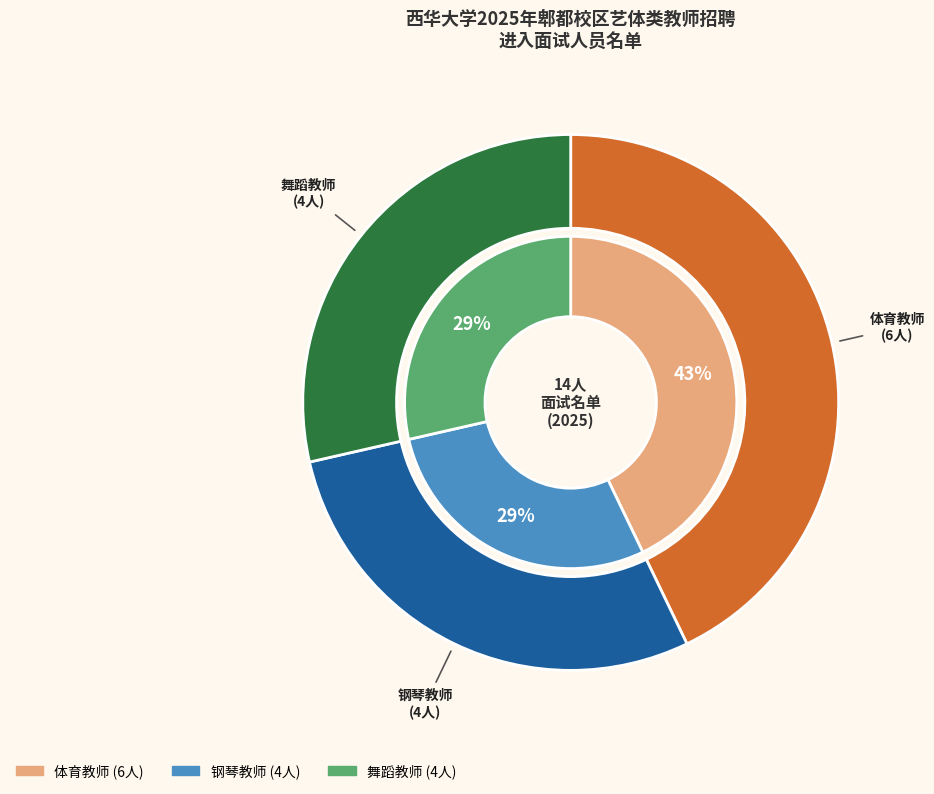

The 体育教师 slice represents 43% of the pie. True or false?

True